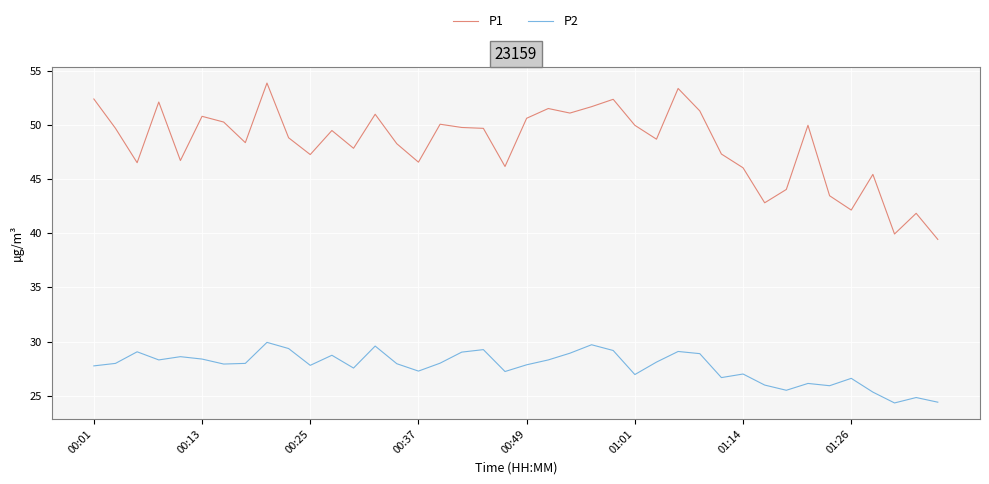

Which series has the largest total across all categories?

P1